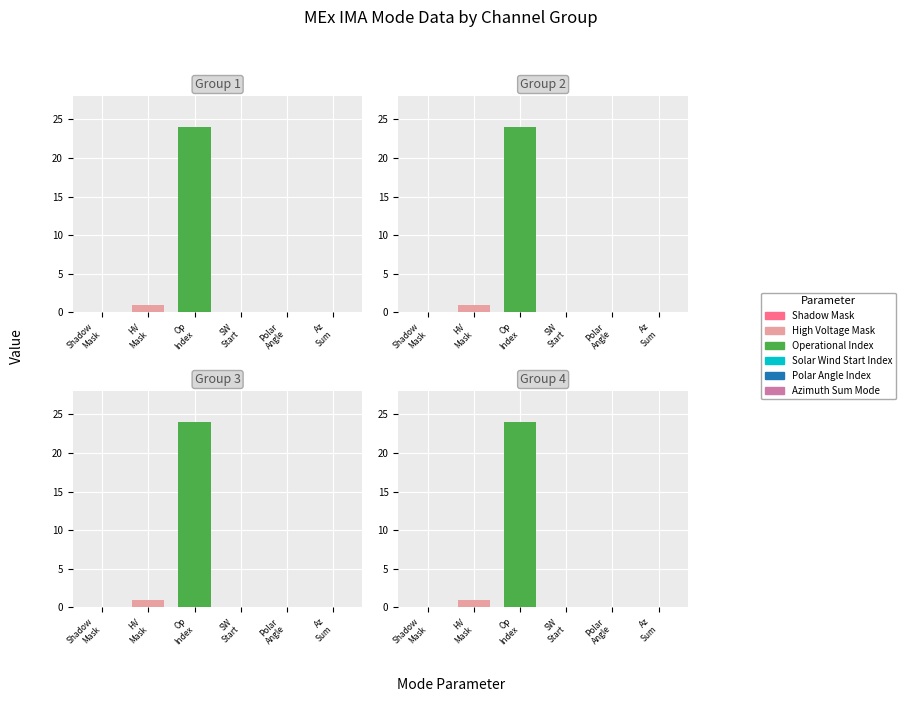

At Mass Channel 1, list the series in order from largest to smallest.

Operational Index, High Voltage Mask, Shadow Mask, Solar Wind Start Index, Polar Angle Index, Azimuth Sum Mode